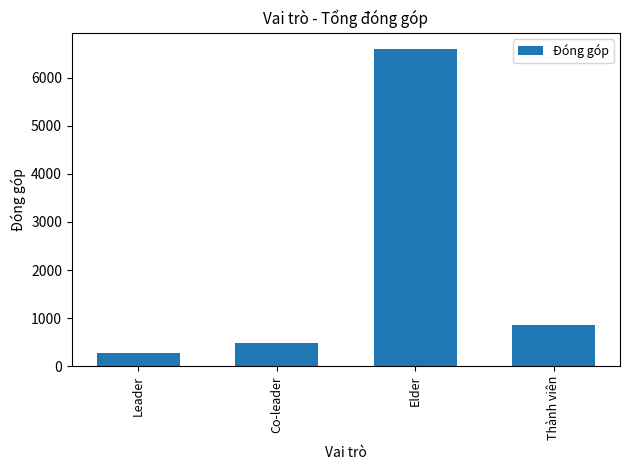

What is the ratio of the value at Elder to the value at Leader?

23.7